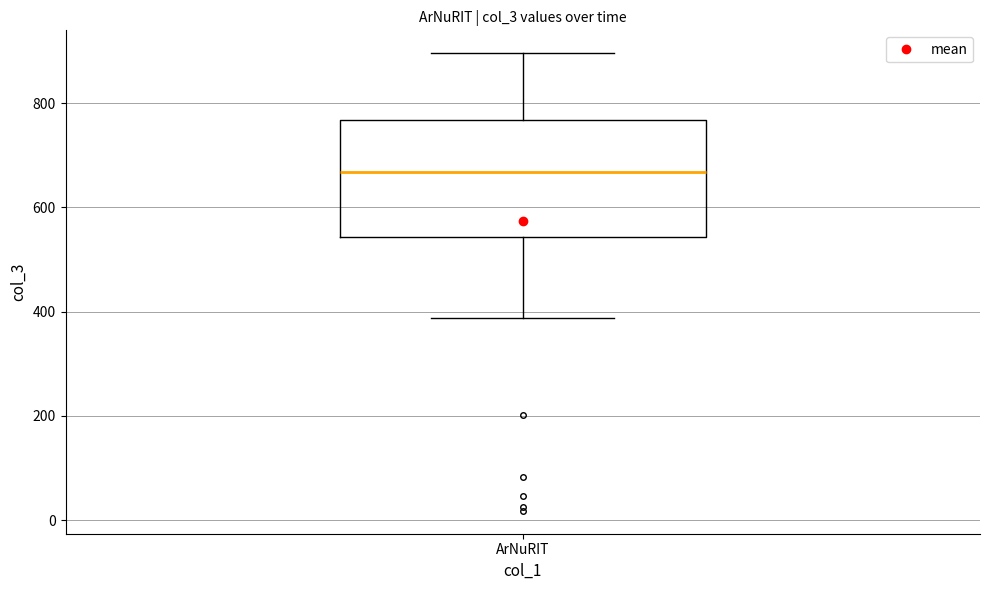

Where does the lower whisker of the box for ArNuRIT end on the y-axis? The values are not printed on the chart, so give them approximately, as read against the axis.

380